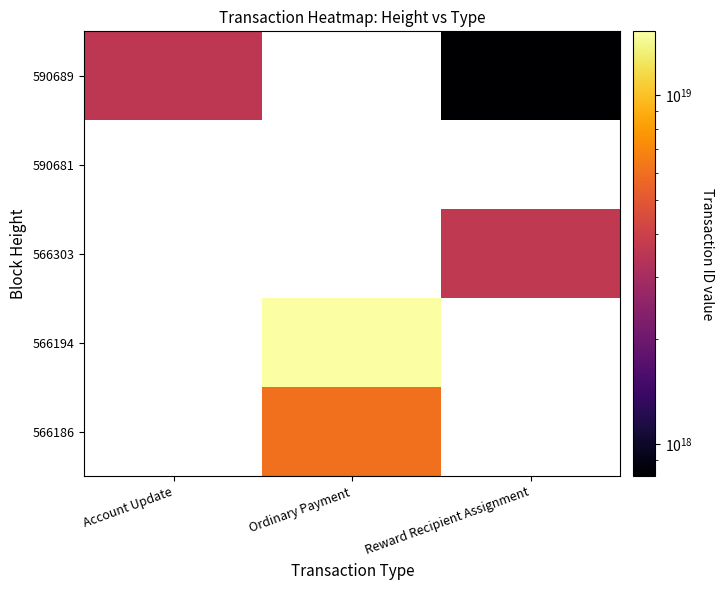

Between Reward Recipient Assignment and Account Update, which is larger?

Account Update